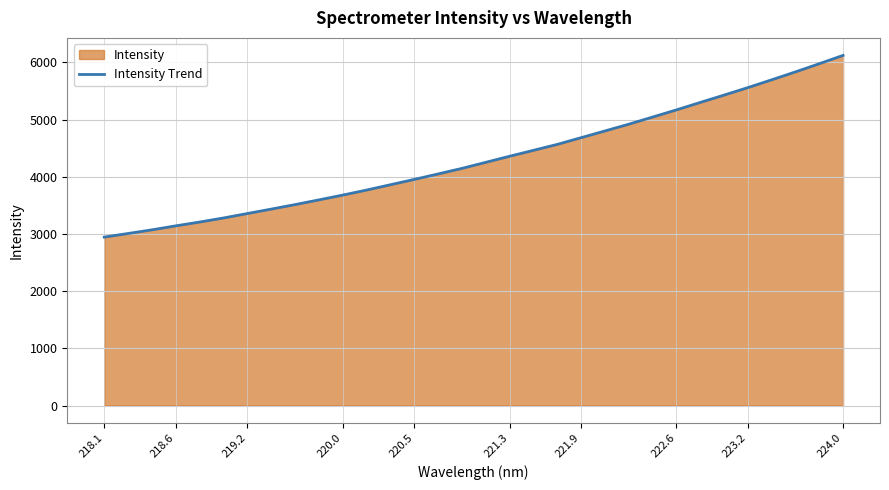

What is the difference between the maximum and minimum values?

3177.3